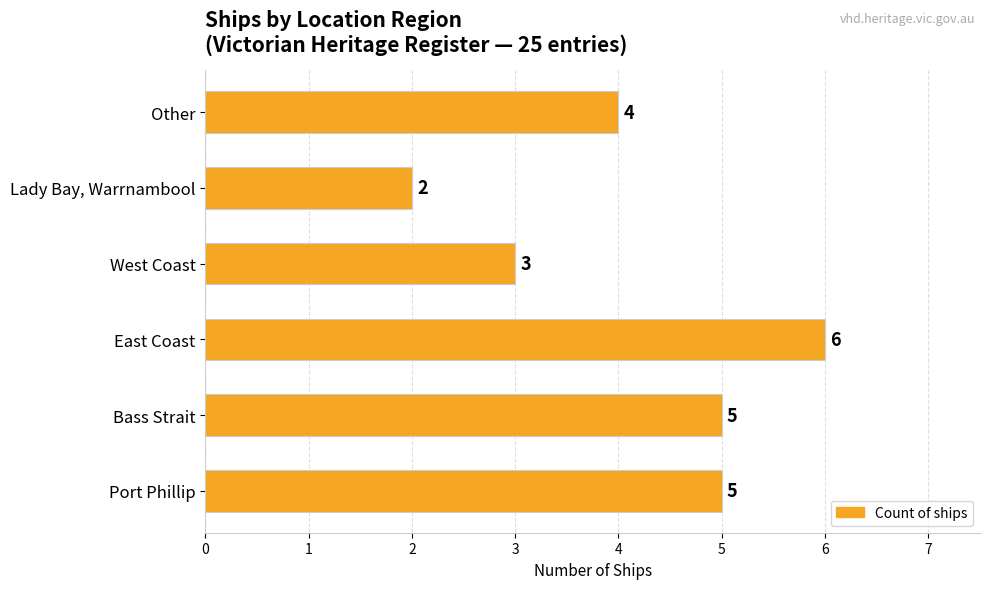

Count the number of data series in this chart.

1